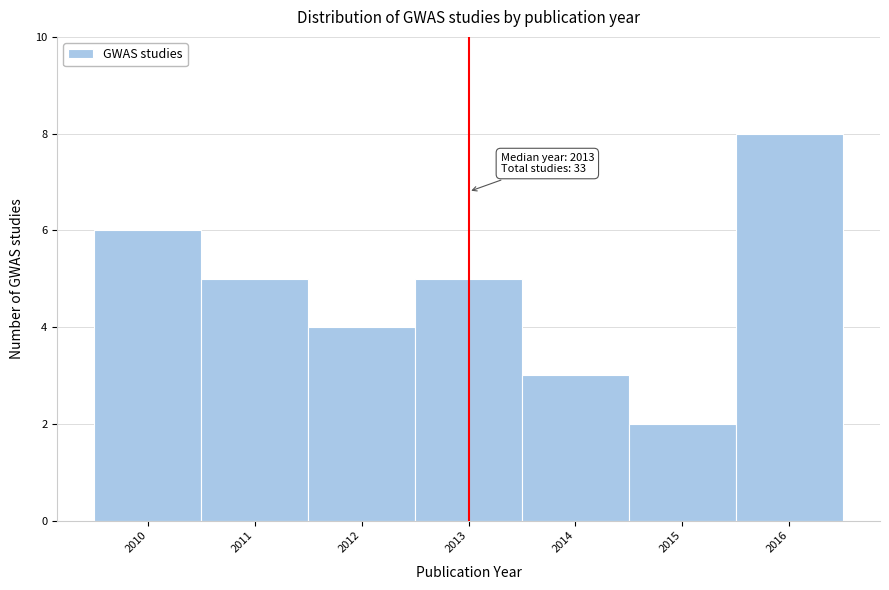

Over which range of the x-axis is the bar tallest?

2015.5 to 2016.5